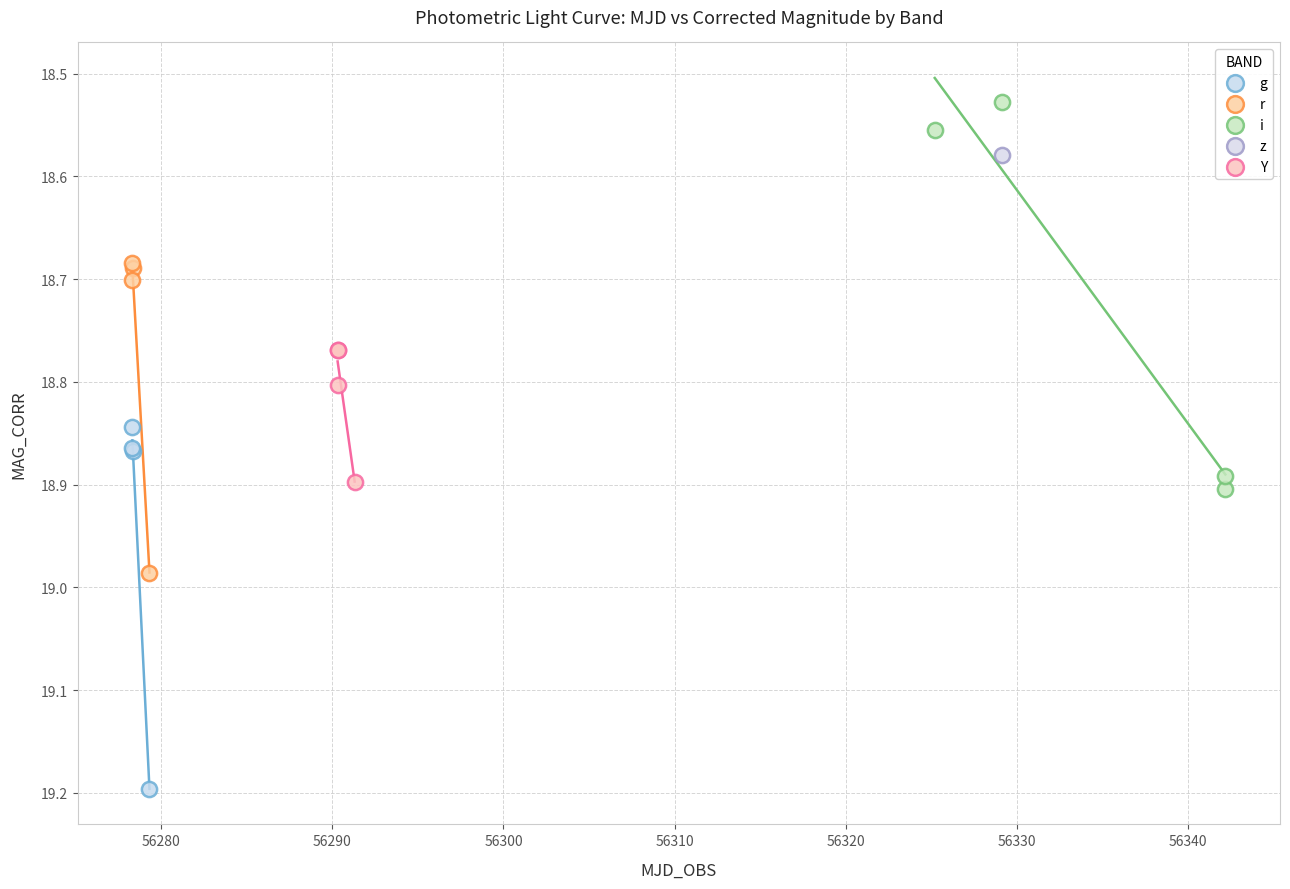

Which series contains the highest Y value?

g